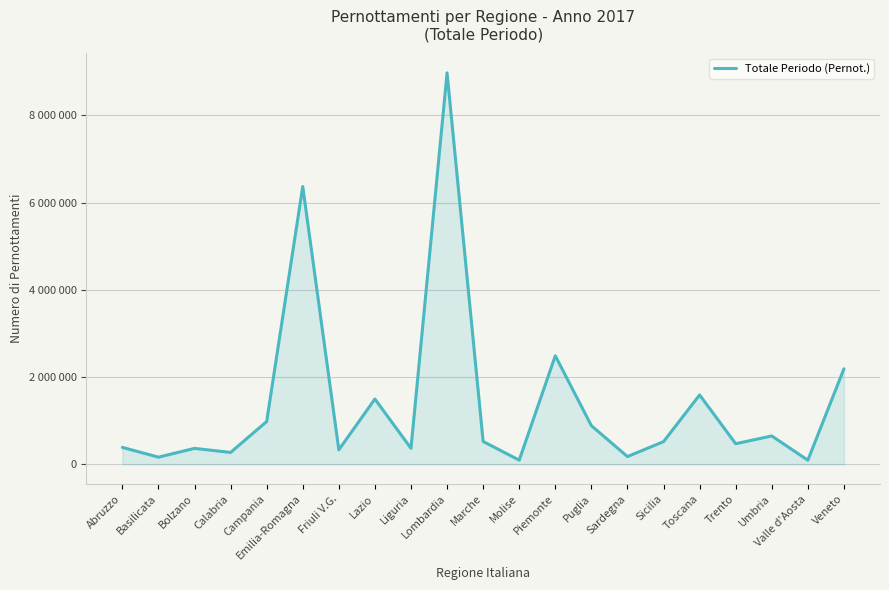

Does the chart display data point markers on the line(s)?

No